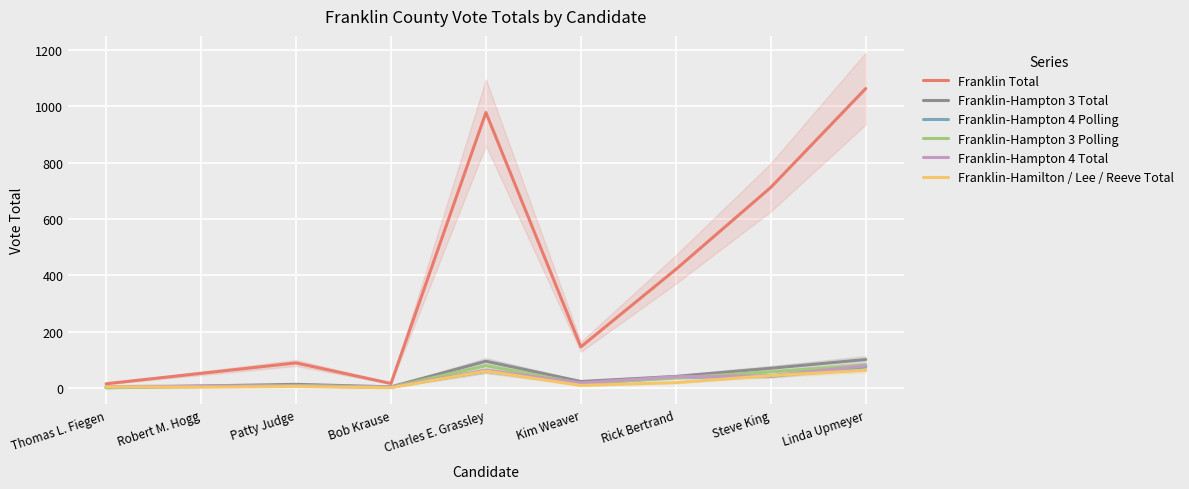

True or false: Franklin Total and Franklin-Hampton 4 Polling intersect in this chart.

False